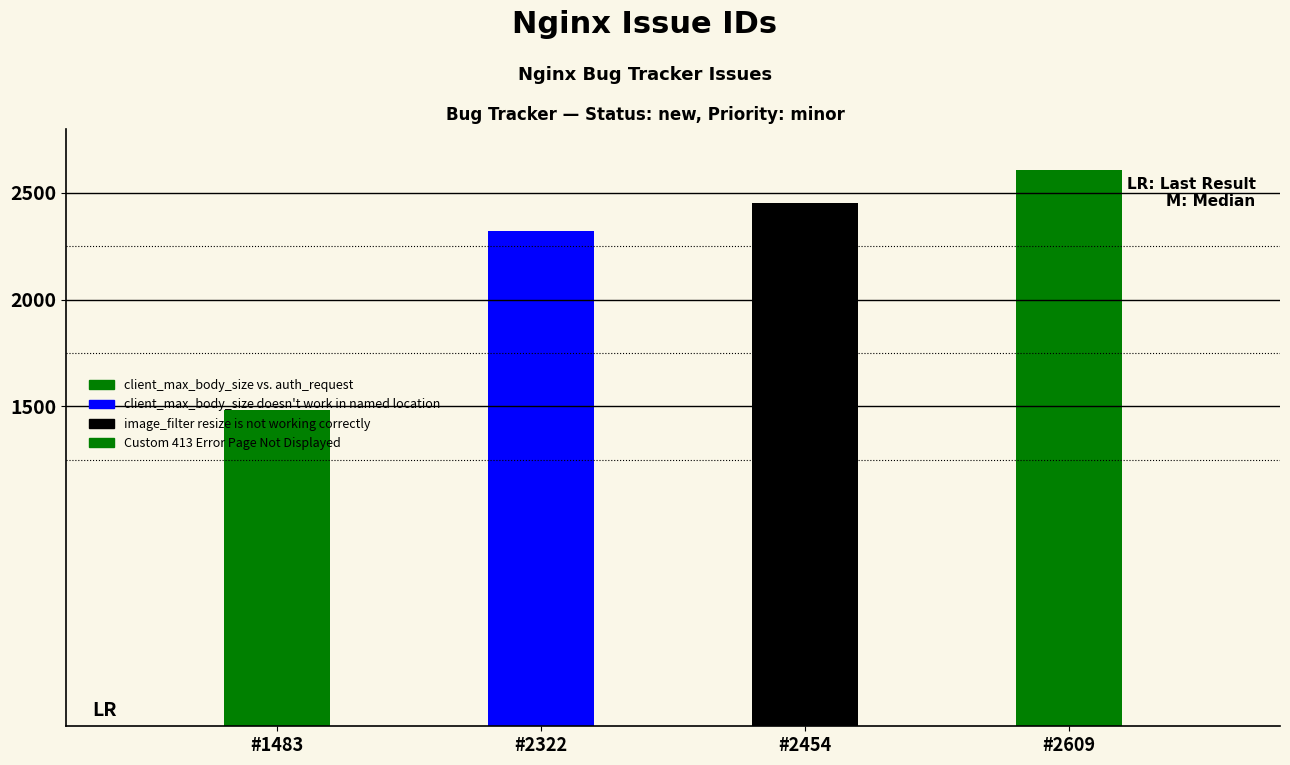

How many values are below 2454?

2